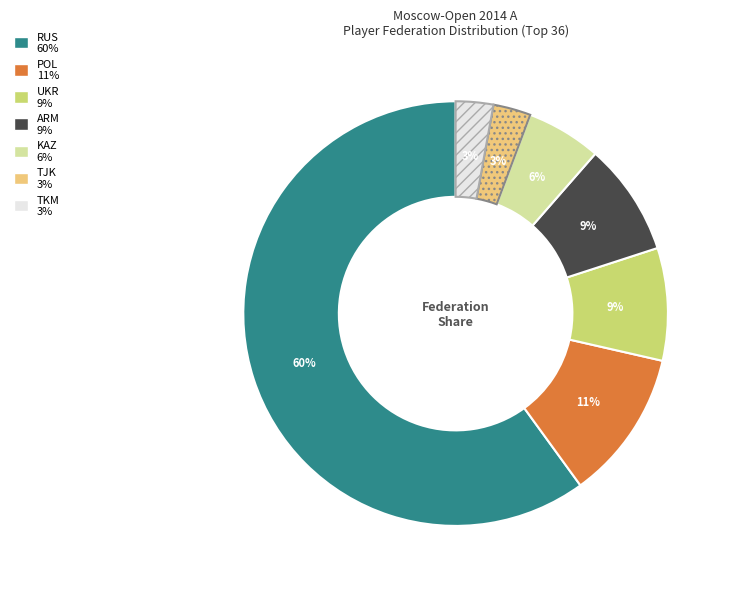

How many slices are in this pie chart?

7